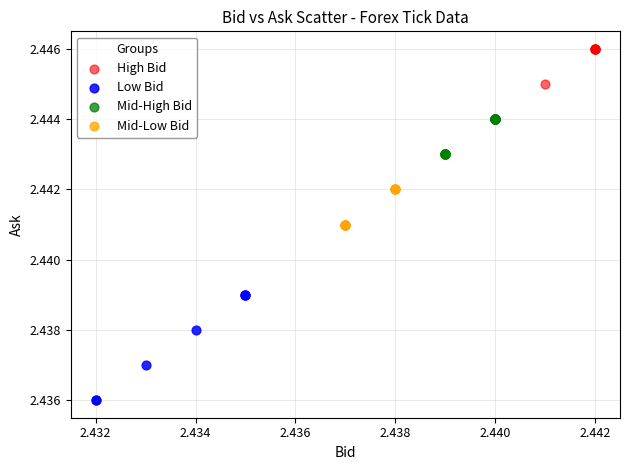

What are all the series names shown in the legend?

High Bid, Low Bid, Mid-High Bid, Mid-Low Bid